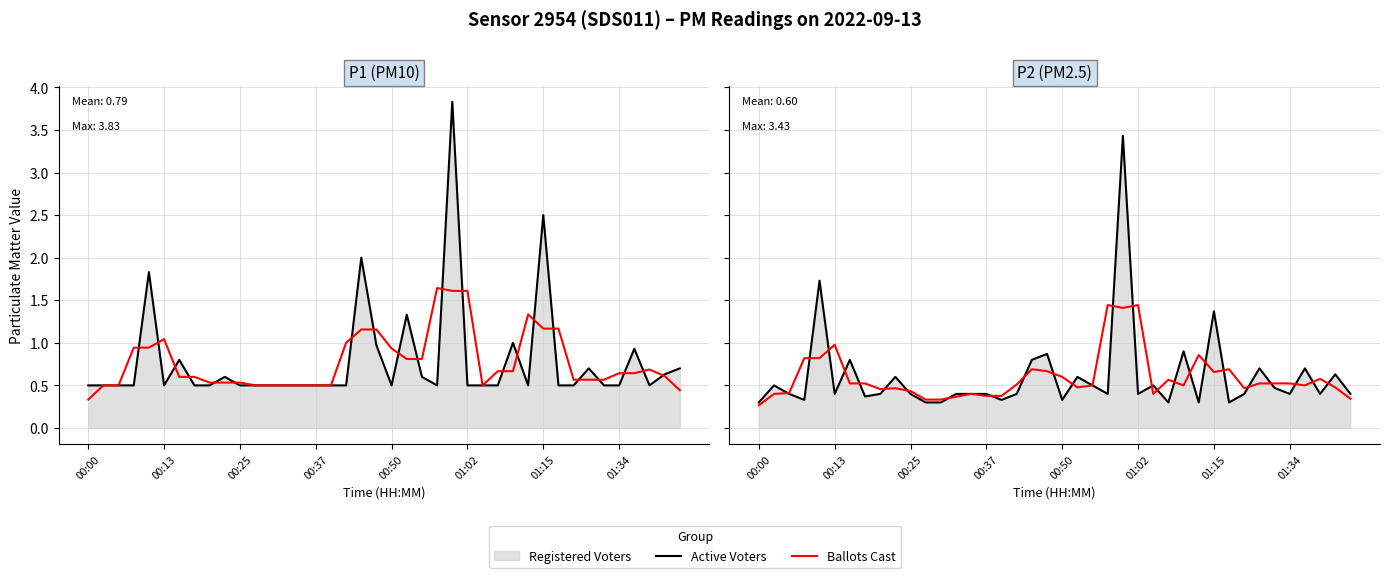

What is the spread (max minus min) of values at 34?

0.1